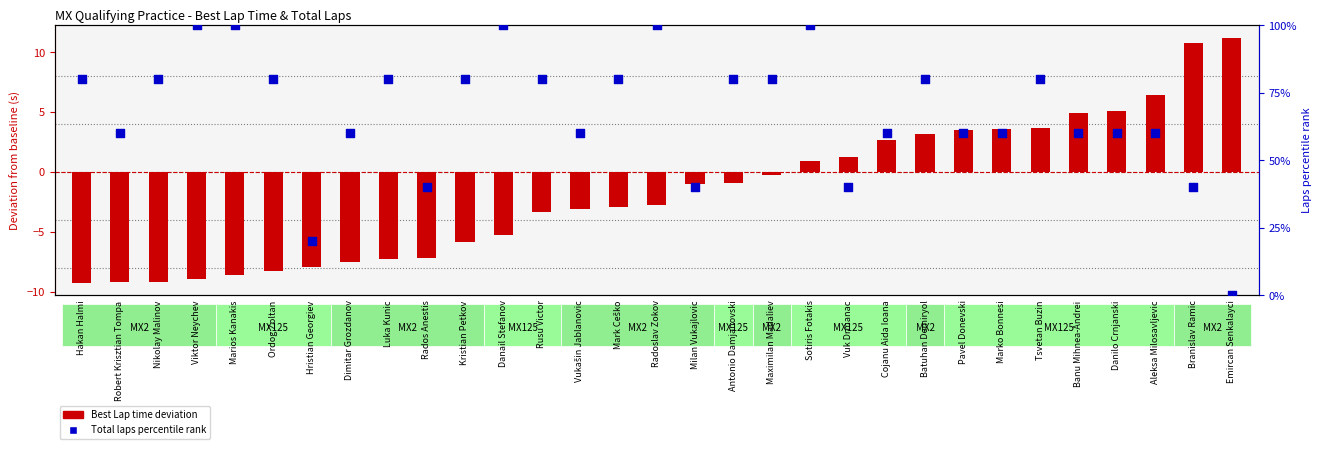

What is the total value across all series at Batuhan Demiryol?

83.2